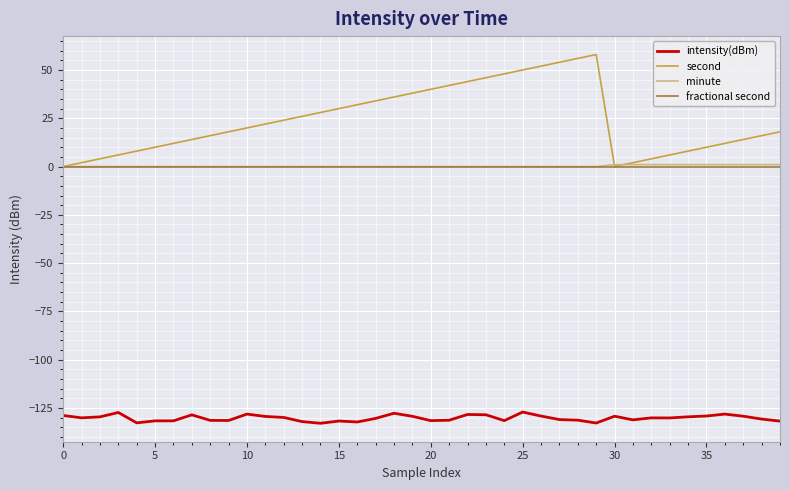

What is the maximum value for second?

58.0